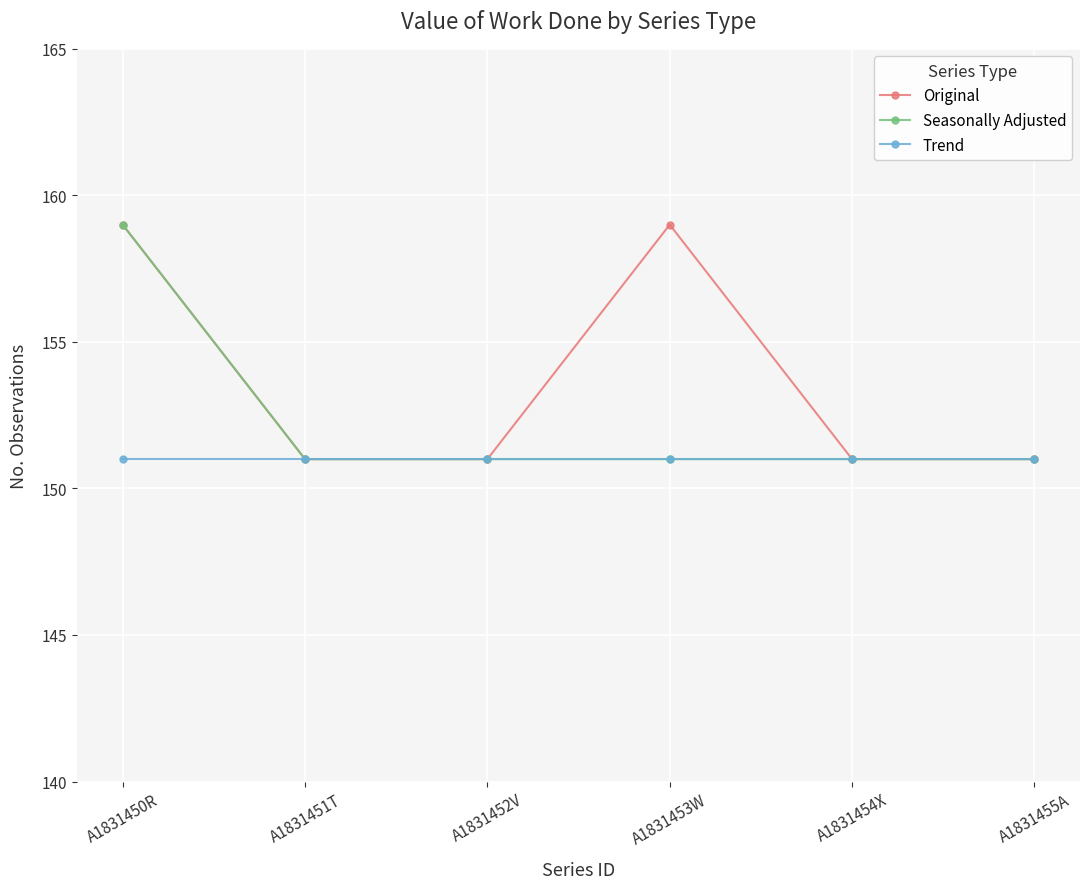

What position from the left is A1831451T?

2